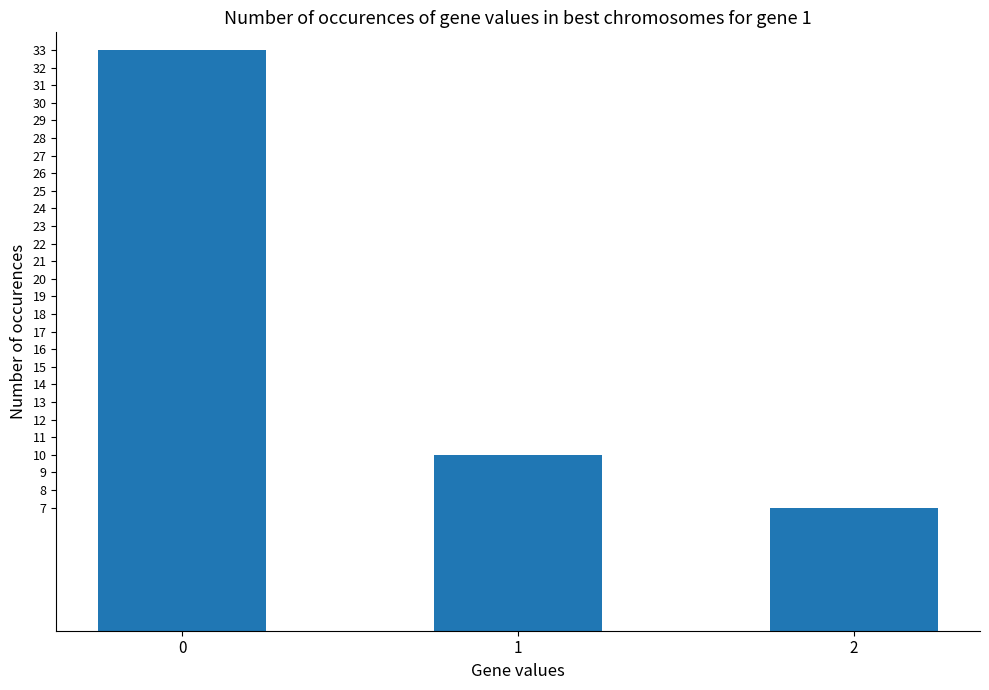

The value at 1 is 10. True or false?

True